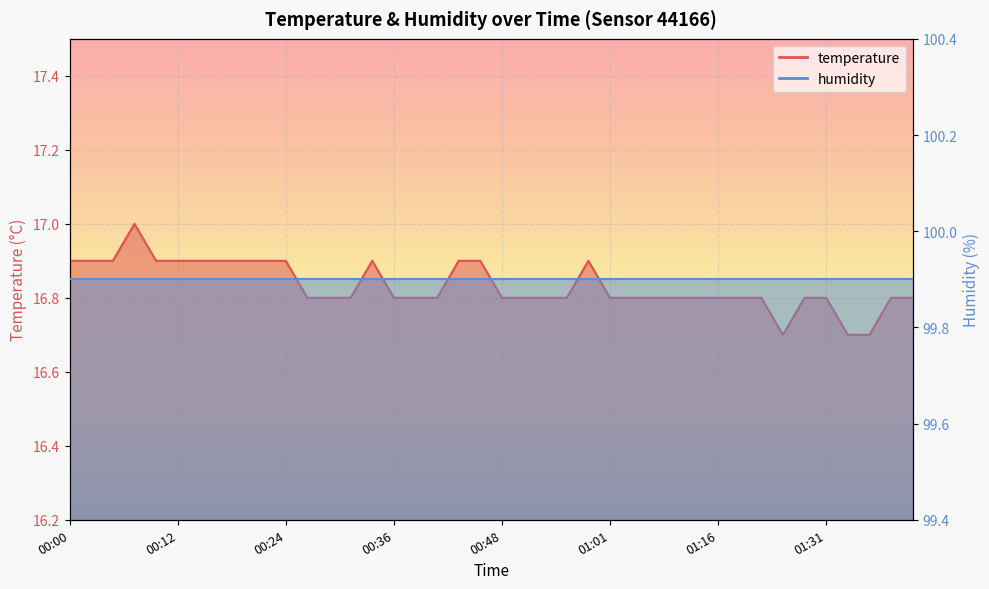

How many points are lower than both their immediate neighbors (excluding endpoints)?

1